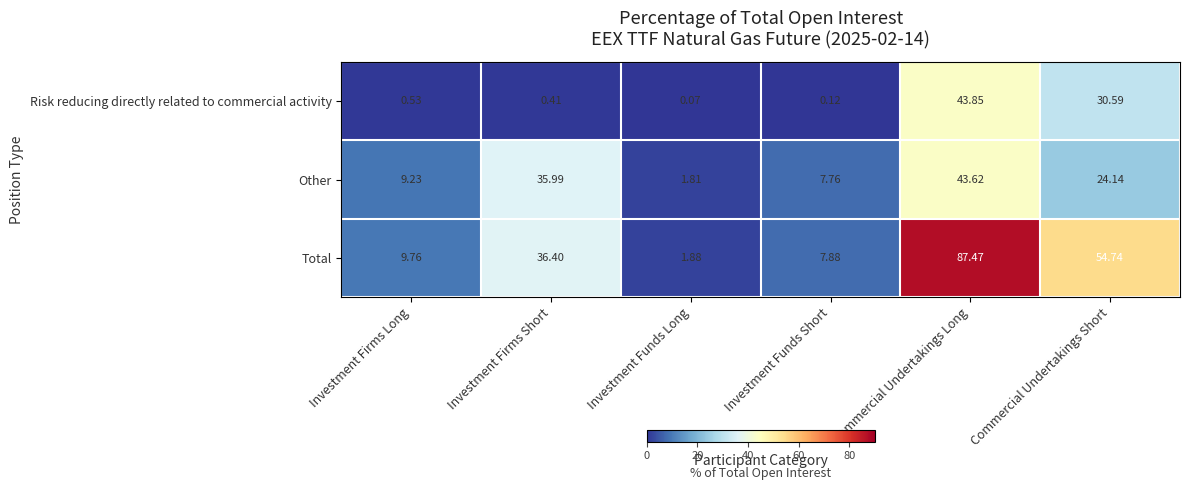

Which series has the largest total across all categories?

Total